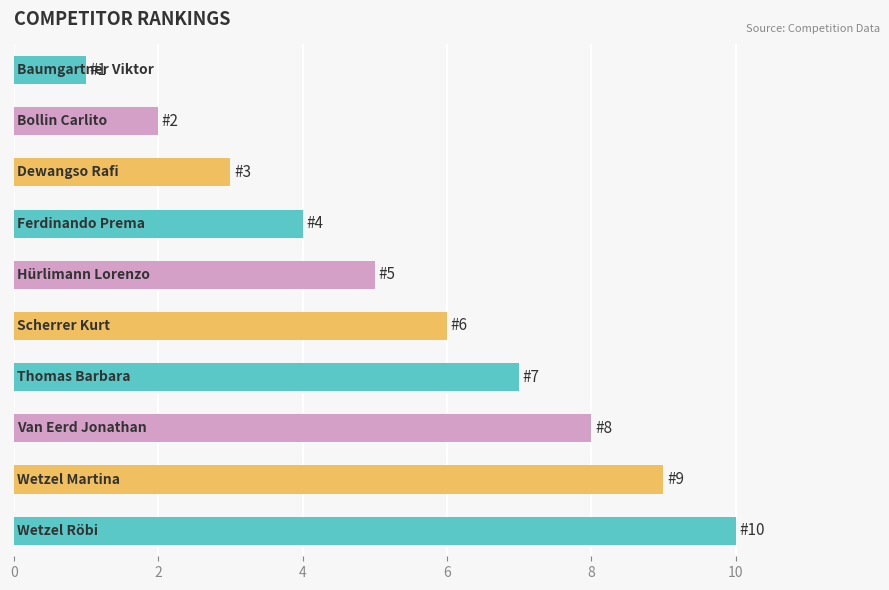

What is the difference between the second highest and second lowest values?

7